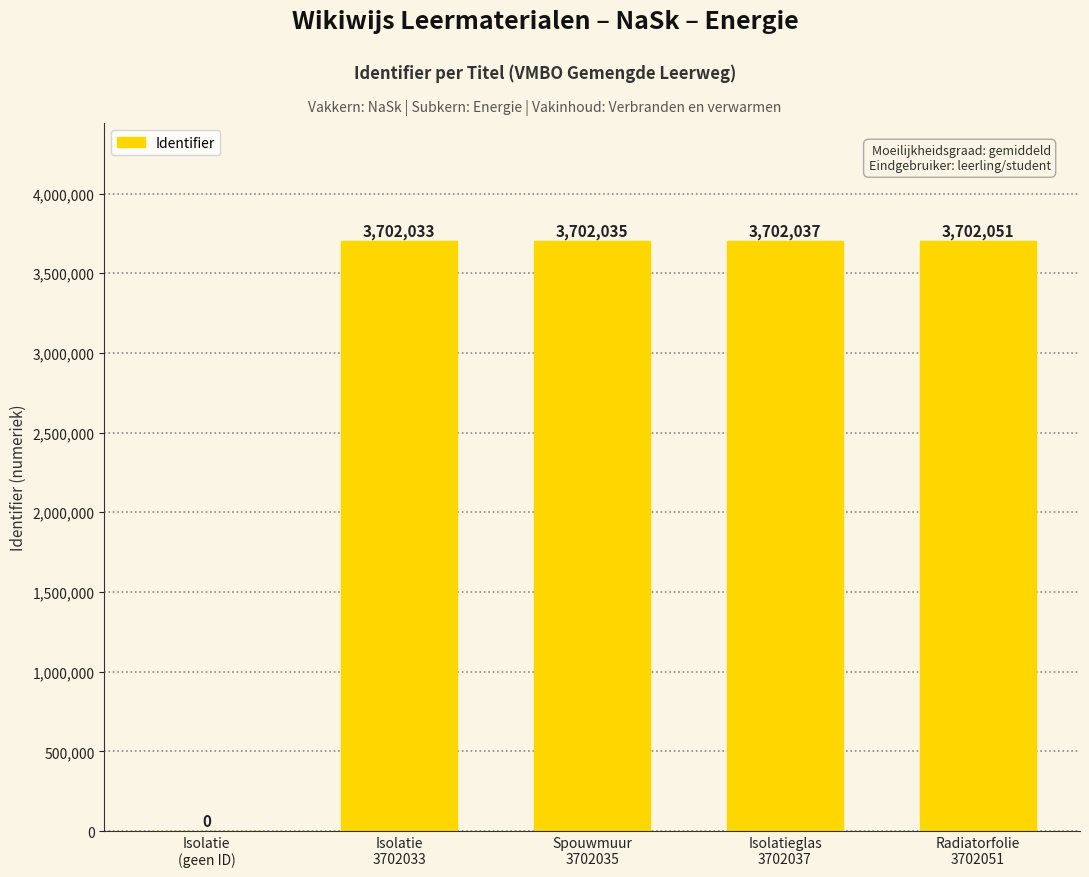

What is the sum of all values?

14808156